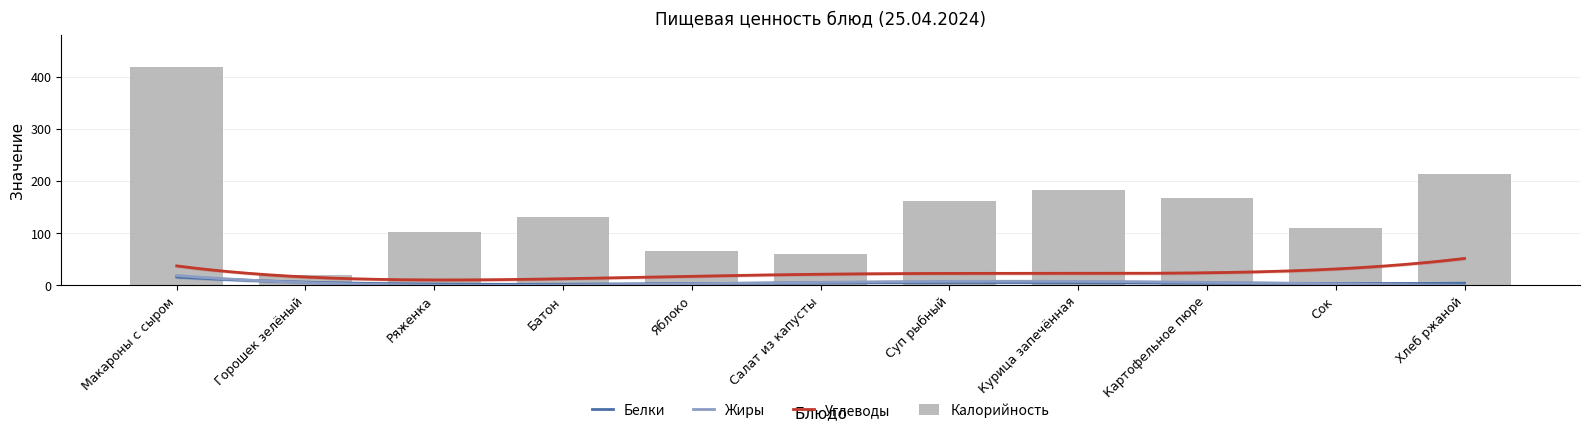

At Курица запечённая, list the series in order from smallest to largest.

Белки, Жиры, Углеводы, Калорийность